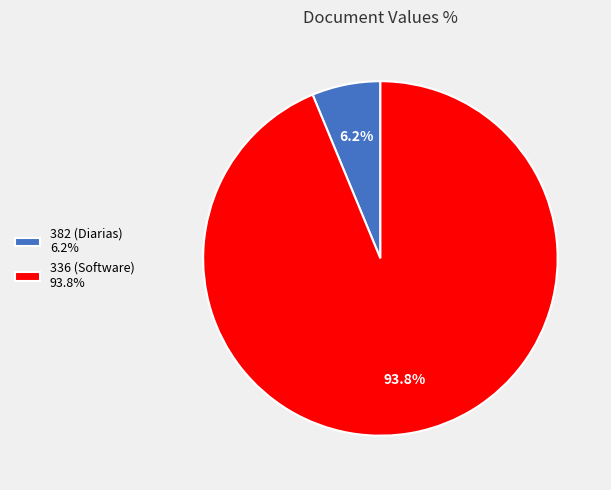

Does any single category account for the majority?

Yes